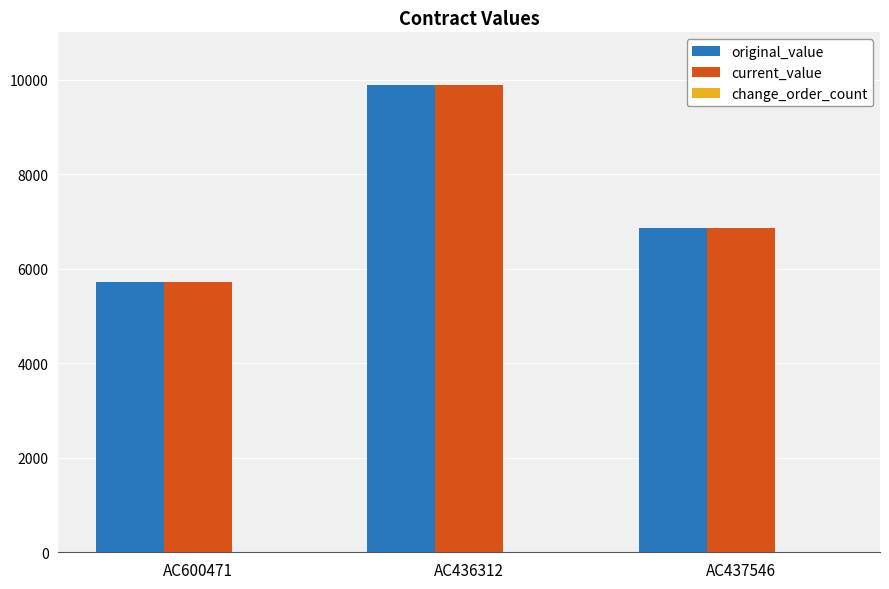

What is the greatest value displayed?

9888.3